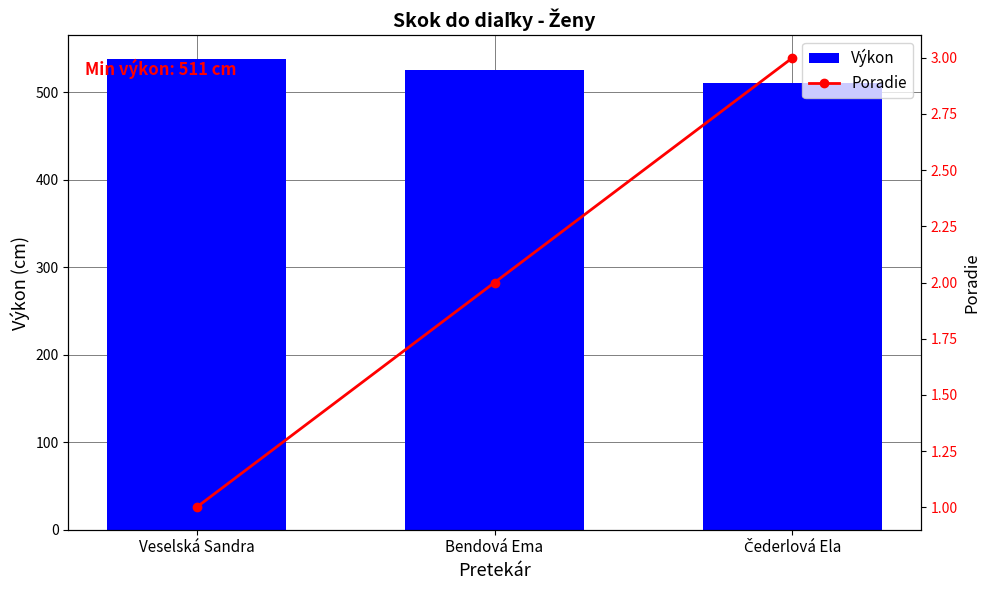

At Veselská Sandra, list the series in order from largest to smallest.

Výkon, Poradie